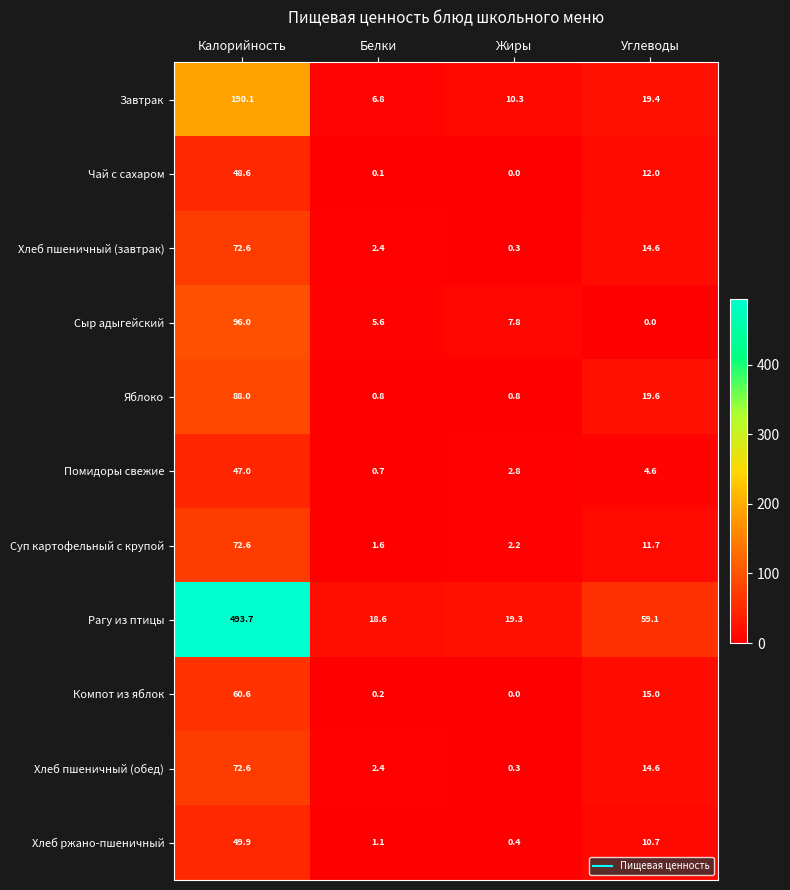

What is the sum of all Яблоко values?

109.2